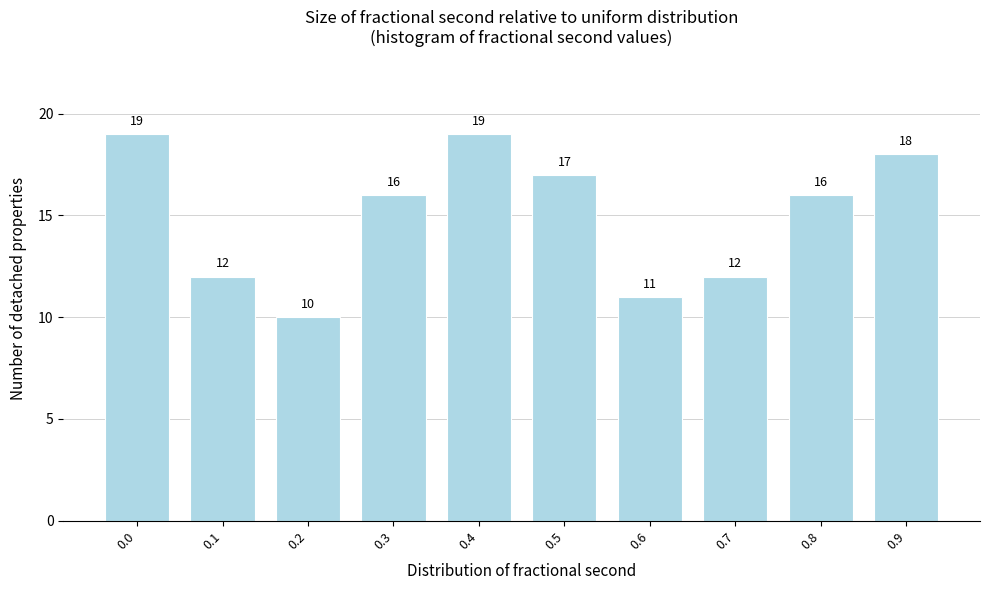

Reading left to right, transcribe all the data shown in this chart.

19	12	10	16	19	17	11	12	16	18